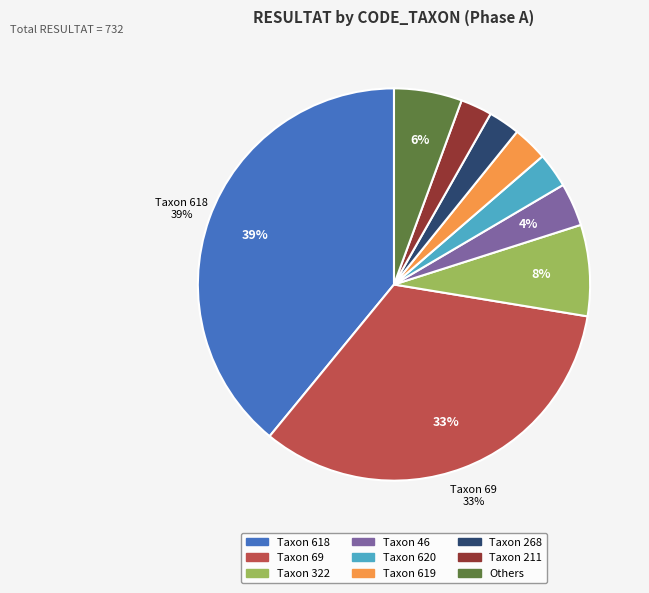

Is there any slice that represents more than half of the pie?

No